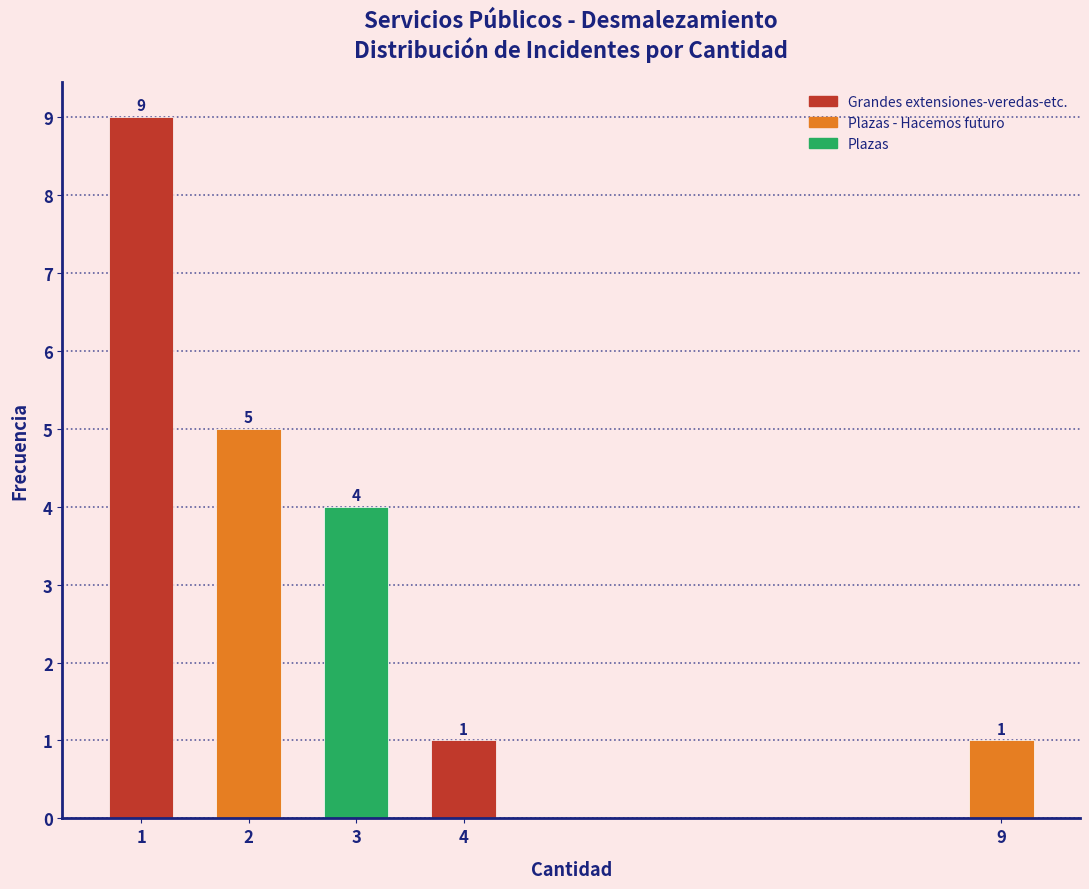

Reading right to left, transcribe all the data shown in this chart.

9=1	4=1	3=4	2=5	1=9